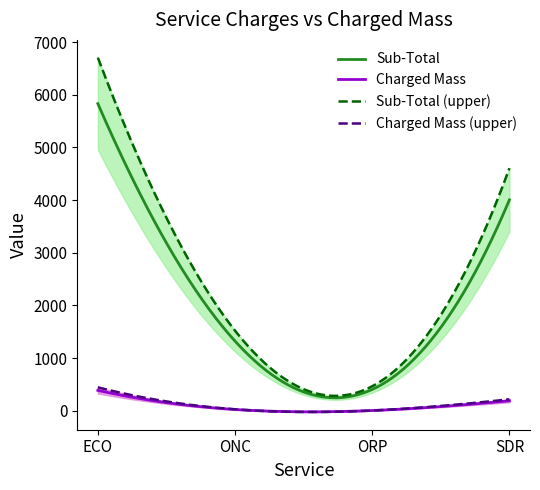

True or false: Sub-Total and Charged Mass intersect in this chart.

False